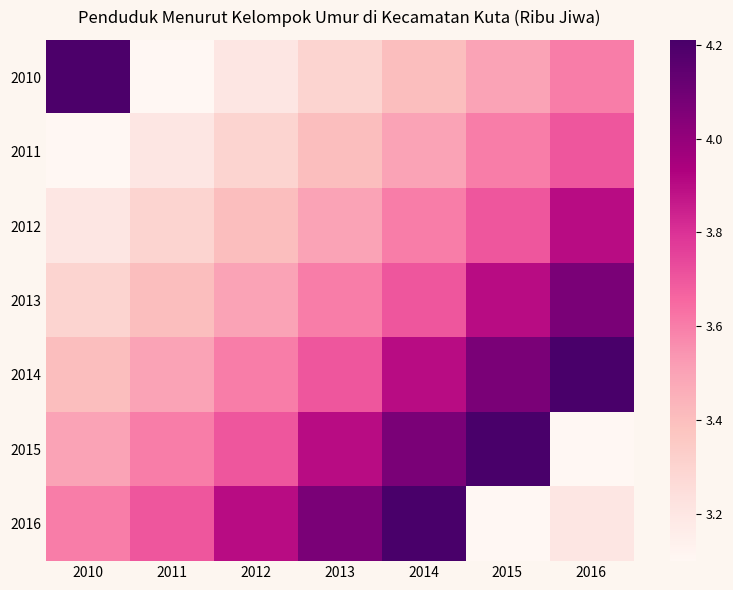

What is the total value across all series at 2015?

26.1